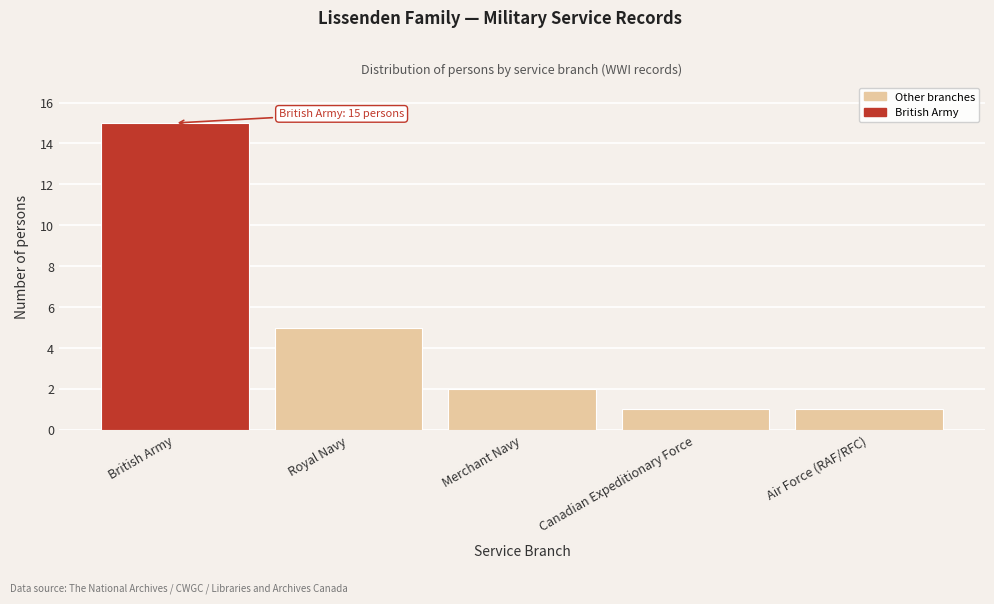

Reading left to right, list all the values displayed in this chart.

15	5	2	1	1